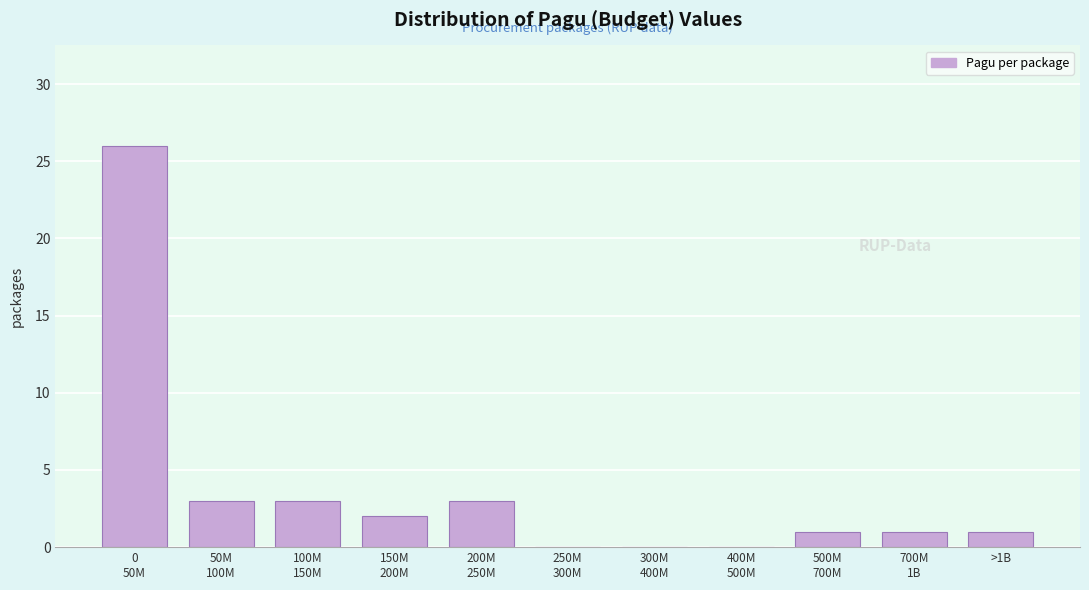

What is the sum of all values?

40